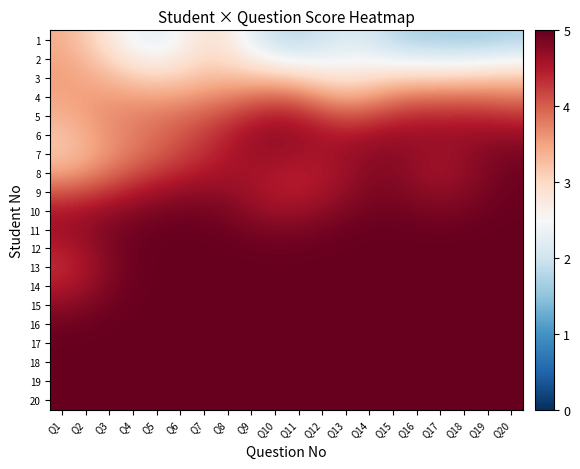

Reading left to right, list all the values displayed in this chart.

1: Q1=3.4	Q2=3.2	Q3=2.8	Q4=2.4	Q5=2.3	Q6=2.5	Q7=2.8	Q8=2.8	Q9=2.3	Q10=2.0	Q11=1.9	Q12=2.0	Q13=2.2	Q14=2.1	Q15=1.9	Q16=1.7	Q17=1.7	Q18=1.7	Q19=1.7	Q20=1.8
2: Q1=3.5	Q2=3.3	Q3=3.0	Q4=2.7	Q5=2.6	Q6=2.8	Q7=3.0	Q8=2.9	Q9=2.7	Q10=2.5	Q11=2.3	Q12=2.4	Q13=2.4	Q14=2.4	Q15=2.3	Q16=2.3	Q17=2.2	Q18=2.3	Q19=2.3	Q20=2.4
3: Q1=3.5	Q2=3.5	Q3=3.3	Q4=3.2	Q5=3.1	Q6=3.1	Q7=3.3	Q8=3.3	Q9=3.3	Q10=3.2	Q11=3.1	Q12=2.9	Q13=2.9	Q14=2.9	Q15=3.0	Q16=3.1	Q17=3.1	Q18=3.1	Q19=3.1	Q20=3.2
4: Q1=3.5	Q2=3.5	Q3=3.6	Q4=3.5	Q5=3.5	Q6=3.5	Q7=3.6	Q8=3.7	Q9=3.9	Q10=3.9	Q11=3.8	Q12=3.6	Q13=3.4	Q14=3.5	Q15=3.7	Q16=3.8	Q17=3.8	Q18=3.9	Q19=3.9	Q20=3.8
5: Q1=3.4	Q2=3.5	Q3=3.7	Q4=3.7	Q5=3.8	Q6=3.9	Q7=4.0	Q8=4.2	Q9=4.3	Q10=4.5	Q11=4.4	Q12=4.2	Q13=4.1	Q14=4.1	Q15=4.3	Q16=4.4	Q17=4.4	Q18=4.4	Q19=4.4	Q20=4.3
6: Q1=3.2	Q2=3.4	Q3=3.6	Q4=3.8	Q5=3.9	Q6=4.1	Q7=4.2	Q8=4.4	Q9=4.6	Q10=4.7	Q11=4.6	Q12=4.5	Q13=4.5	Q14=4.6	Q15=4.6	Q16=4.6	Q17=4.6	Q18=4.6	Q19=4.7	Q20=4.7
7: Q1=3.2	Q2=3.4	Q3=3.6	Q4=3.8	Q5=4.0	Q6=4.2	Q7=4.3	Q8=4.5	Q9=4.6	Q10=4.6	Q11=4.6	Q12=4.6	Q13=4.6	Q14=4.7	Q15=4.8	Q16=4.7	Q17=4.6	Q18=4.7	Q19=4.8	Q20=4.9
8: Q1=3.5	Q2=3.7	Q3=3.9	Q4=4.1	Q5=4.3	Q6=4.4	Q7=4.5	Q8=4.6	Q9=4.6	Q10=4.5	Q11=4.5	Q12=4.5	Q13=4.6	Q14=4.8	Q15=4.8	Q16=4.7	Q17=4.6	Q18=4.7	Q19=4.8	Q20=4.9
9: Q1=4.0	Q2=4.1	Q3=4.3	Q4=4.5	Q5=4.6	Q6=4.7	Q7=4.7	Q8=4.7	Q9=4.6	Q10=4.5	Q11=4.5	Q12=4.6	Q13=4.7	Q14=4.8	Q15=4.8	Q16=4.8	Q17=4.7	Q18=4.8	Q19=4.9	Q20=5.0
10: Q1=4.5	Q2=4.6	Q3=4.7	Q4=4.8	Q5=4.9	Q6=4.9	Q7=4.9	Q8=4.8	Q9=4.7	Q10=4.7	Q11=4.7	Q12=4.7	Q13=4.8	Q14=4.9	Q15=4.9	Q16=4.9	Q17=4.9	Q18=4.9	Q19=4.9	Q20=5.0
11: Q1=4.6	Q2=4.7	Q3=4.8	Q4=4.9	Q5=5.0	Q6=5.0	Q7=5.0	Q8=4.9	Q9=4.9	Q10=4.8	Q11=4.8	Q12=4.9	Q13=4.9	Q14=5.0	Q15=5.0	Q16=5.0	Q17=5.0	Q18=5.0	Q19=5.0	Q20=5.0
12: Q1=4.5	Q2=4.6	Q3=4.8	Q4=4.9	Q5=5.0	Q6=5.0	Q7=5.0	Q8=5.0	Q9=5.0	Q10=4.9	Q11=5.0	Q12=5.0	Q13=5.0	Q14=5.0	Q15=5.0	Q16=5.0	Q17=5.0	Q18=5.0	Q19=5.0	Q20=5.0
13: Q1=4.4	Q2=4.6	Q3=4.8	Q4=4.9	Q5=5.0	Q6=5.0	Q7=5.0	Q8=5.0	Q9=5.0	Q10=5.0	Q11=5.0	Q12=5.0	Q13=5.0	Q14=5.0	Q15=5.0	Q16=5.0	Q17=5.0	Q18=5.0	Q19=5.0	Q20=5.0
14: Q1=4.5	Q2=4.7	Q3=4.8	Q4=5.0	Q5=5.0	Q6=5.0	Q7=5.0	Q8=5.0	Q9=5.0	Q10=5.0	Q11=5.0	Q12=5.0	Q13=5.0	Q14=5.0	Q15=5.0	Q16=5.0	Q17=5.0	Q18=5.0	Q19=5.0	Q20=5.0
15: Q1=4.7	Q2=4.8	Q3=4.9	Q4=5.0	Q5=5.0	Q6=5.0	Q7=5.0	Q8=5.0	Q9=5.0	Q10=5.0	Q11=5.0	Q12=5.0	Q13=5.0	Q14=5.0	Q15=5.0	Q16=5.0	Q17=5.0	Q18=5.0	Q19=5.0	Q20=5.0
16: Q1=4.9	Q2=4.9	Q3=5.0	Q4=5.0	Q5=5.0	Q6=5.0	Q7=5.0	Q8=5.0	Q9=5.0	Q10=5.0	Q11=5.0	Q12=5.0	Q13=5.0	Q14=5.0	Q15=5.0	Q16=5.0	Q17=5.0	Q18=5.0	Q19=5.0	Q20=5.0
17: Q1=5.0	Q2=5.0	Q3=5.0	Q4=5.0	Q5=5.0	Q6=5.0	Q7=5.0	Q8=5.0	Q9=5.0	Q10=5.0	Q11=5.0	Q12=5.0	Q13=5.0	Q14=5.0	Q15=5.0	Q16=5.0	Q17=5.0	Q18=5.0	Q19=5.0	Q20=5.0
18: Q1=5.0	Q2=5.0	Q3=5.0	Q4=5.0	Q5=5.0	Q6=5.0	Q7=5.0	Q8=5.0	Q9=5.0	Q10=5.0	Q11=5.0	Q12=5.0	Q13=5.0	Q14=5.0	Q15=5.0	Q16=5.0	Q17=5.0	Q18=5.0	Q19=5.0	Q20=5.0
19: Q1=5.0	Q2=5.0	Q3=5.0	Q4=5.0	Q5=5.0	Q6=5.0	Q7=5.0	Q8=5.0	Q9=5.0	Q10=5.0	Q11=5.0	Q12=5.0	Q13=5.0	Q14=5.0	Q15=5.0	Q16=5.0	Q17=5.0	Q18=5.0	Q19=5.0	Q20=5.0
20: Q1=5.0	Q2=5.0	Q3=5.0	Q4=5.0	Q5=5.0	Q6=5.0	Q7=5.0	Q8=5.0	Q9=5.0	Q10=5.0	Q11=5.0	Q12=5.0	Q13=5.0	Q14=5.0	Q15=5.0	Q16=5.0	Q17=5.0	Q18=5.0	Q19=5.0	Q20=5.0